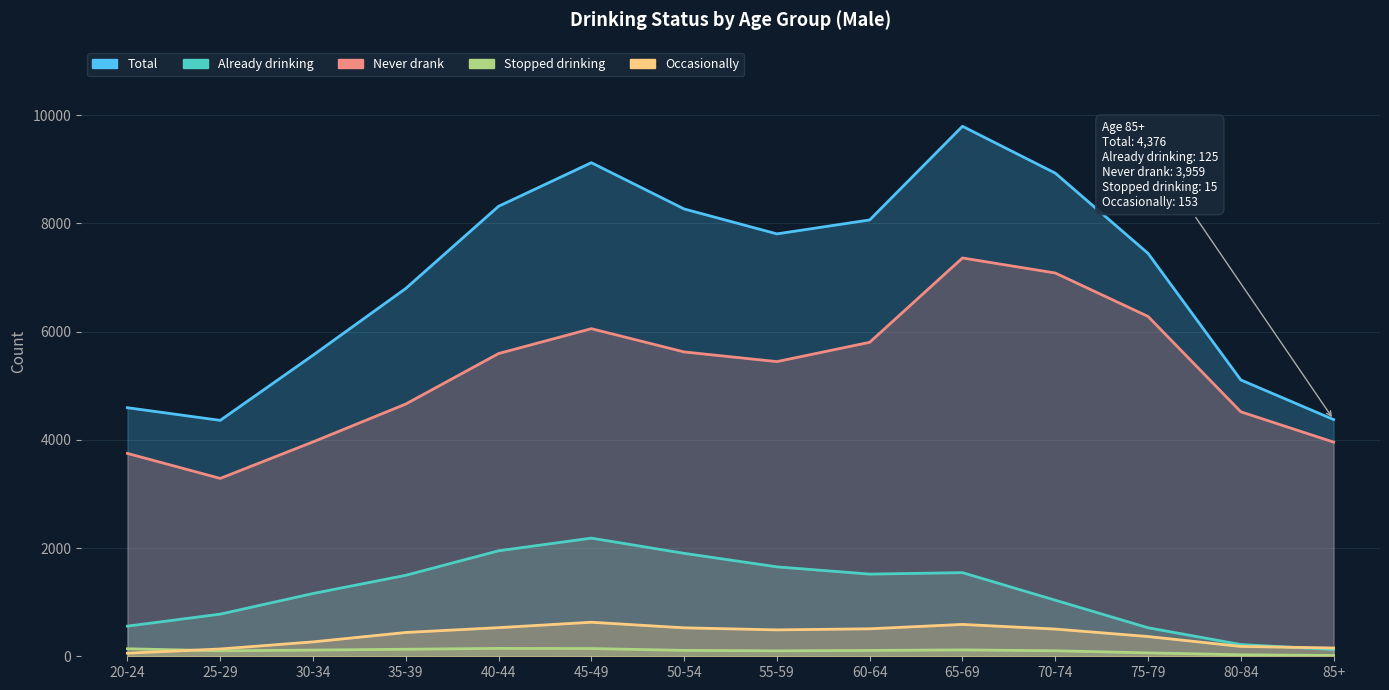

Which label corresponds to the largest value in the chart?

65-69